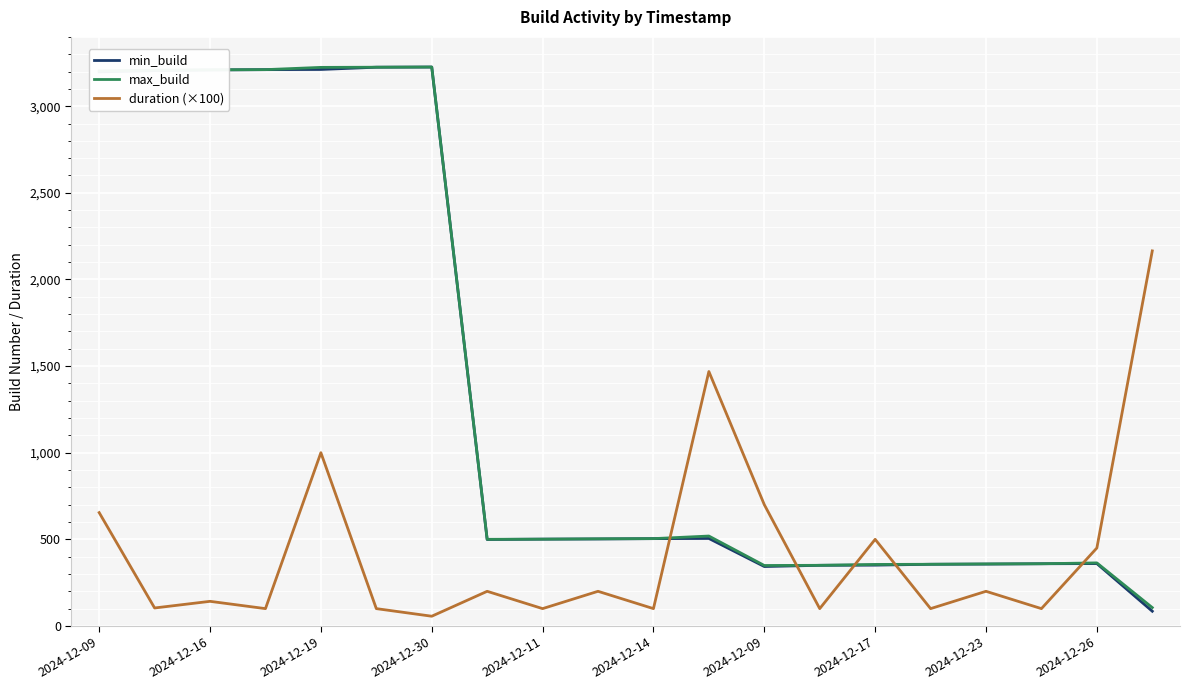

What is the lowest value of the max_build series?

106.0